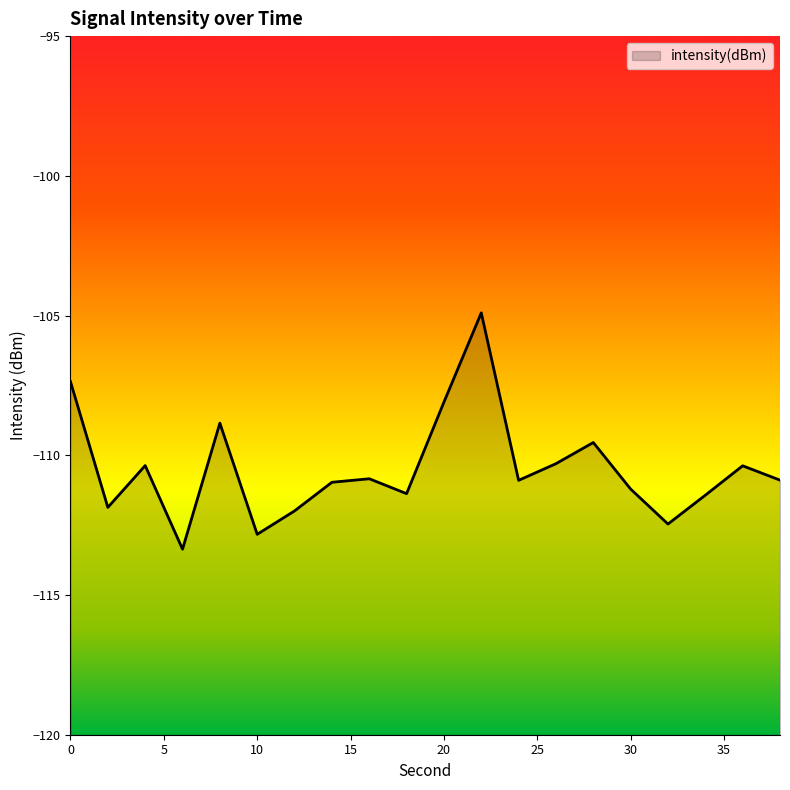

True or false: the data shows -189.8 at 28.

False